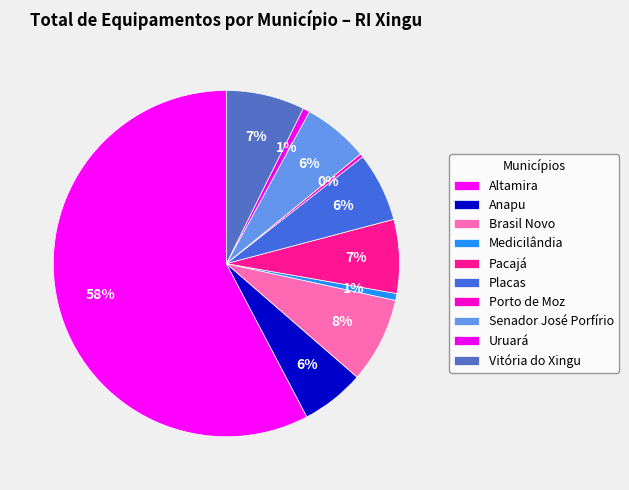

True or false: Medicilândia accounts for 1% of the total.

True